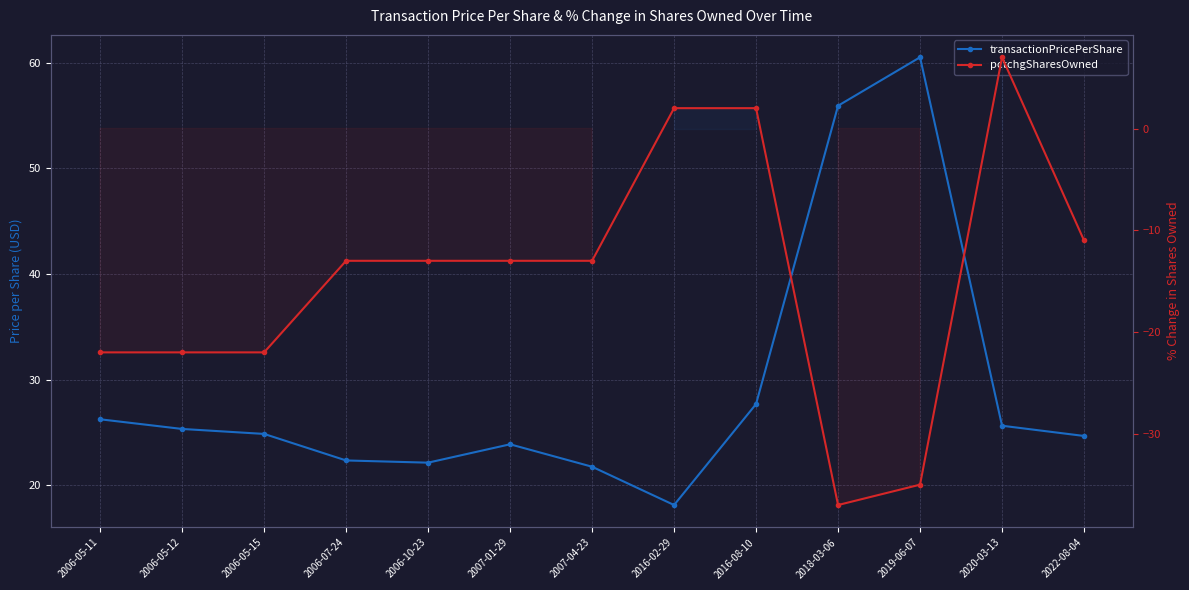

What is the total value across all series at 2007-04-23?

8.8